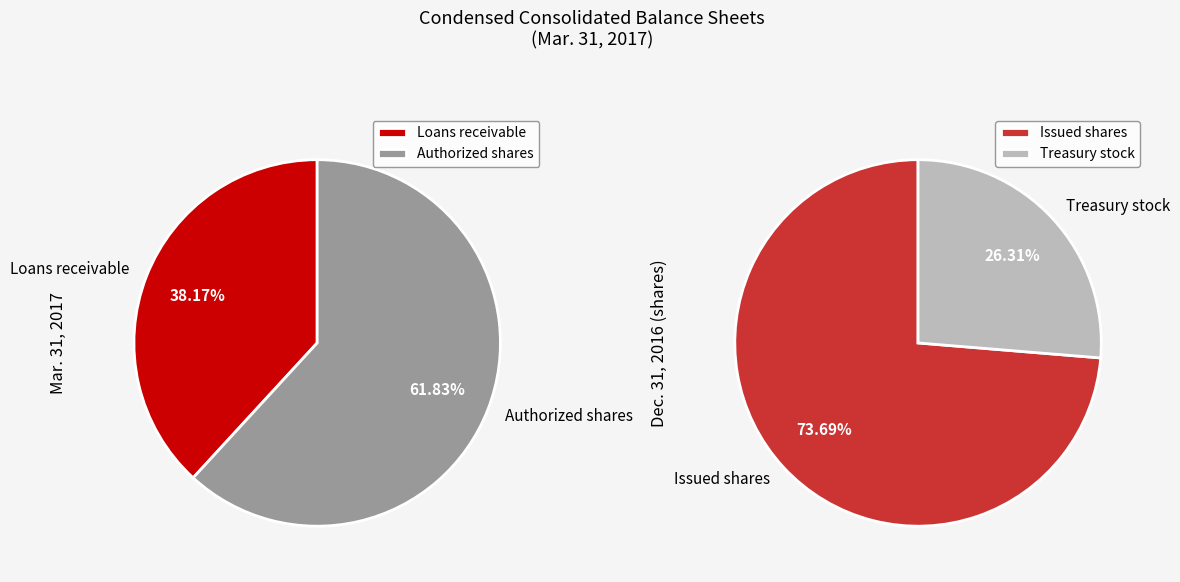

Is Loans receivable, allowance for loans the majority of the pie?

No